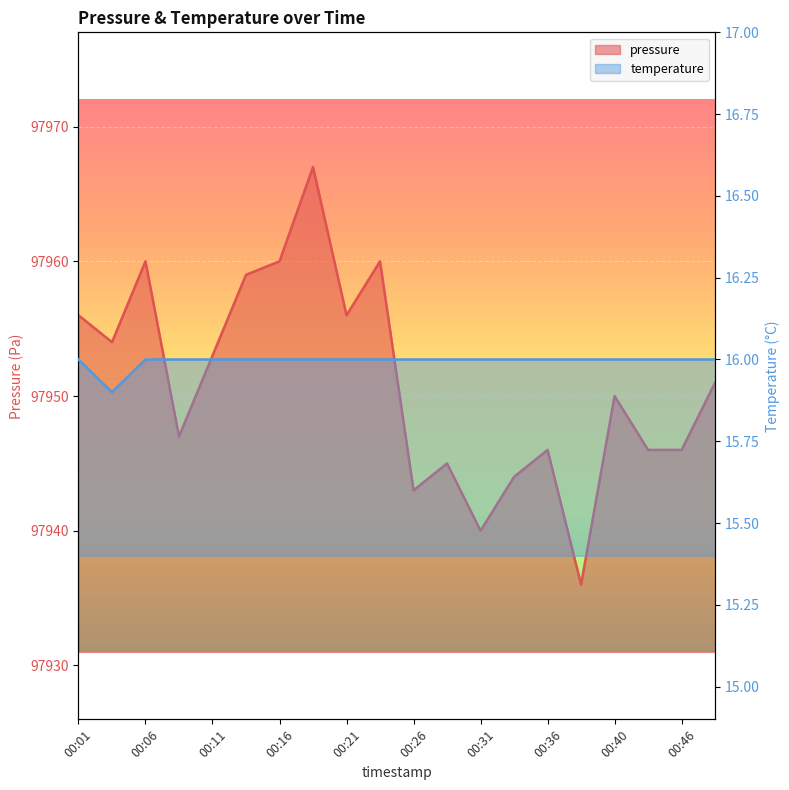

How many data points in pressure are above 97951?

9